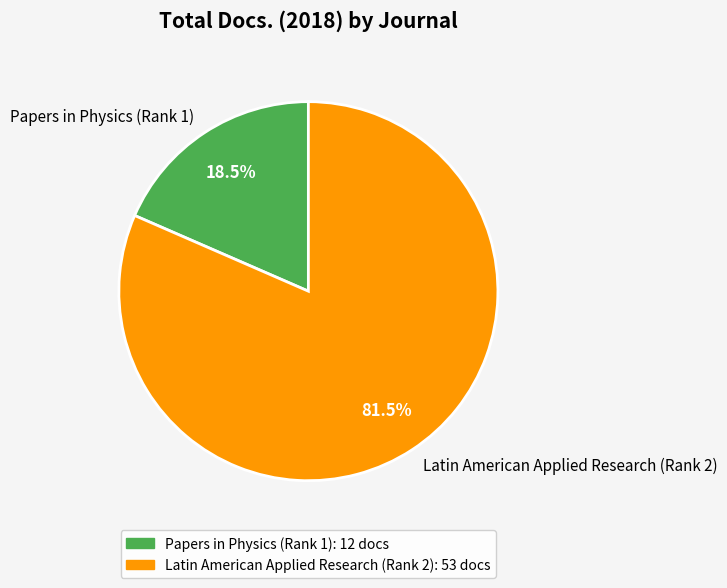

Which category has the biggest portion of the pie?

Latin American Applied Research (Rank 2)